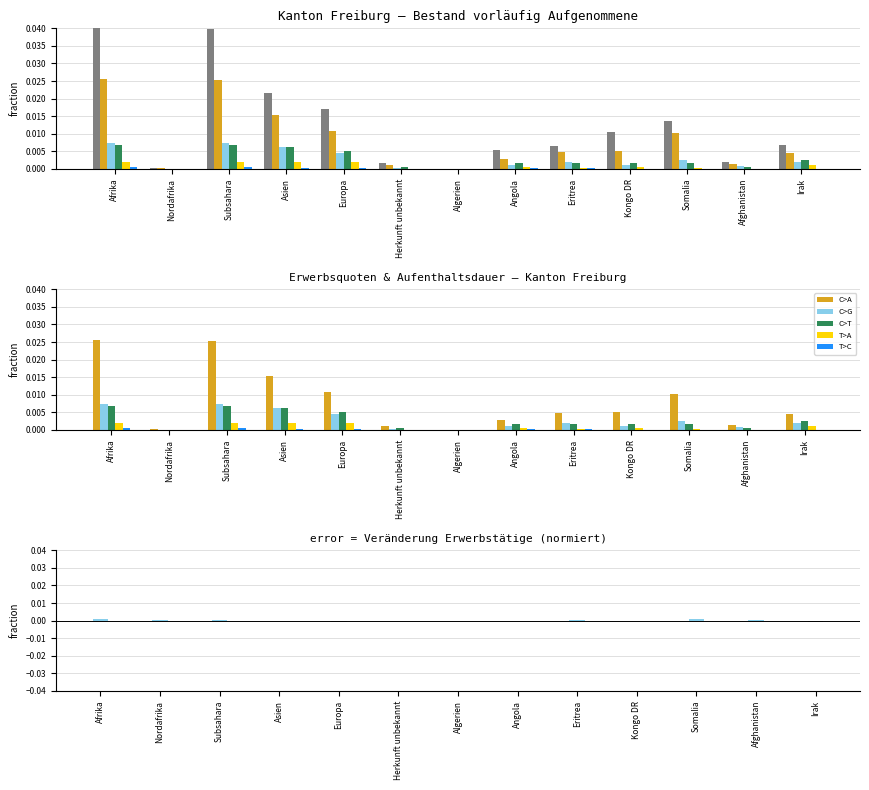

Which label corresponds to the largest value in the chart?

Afrika